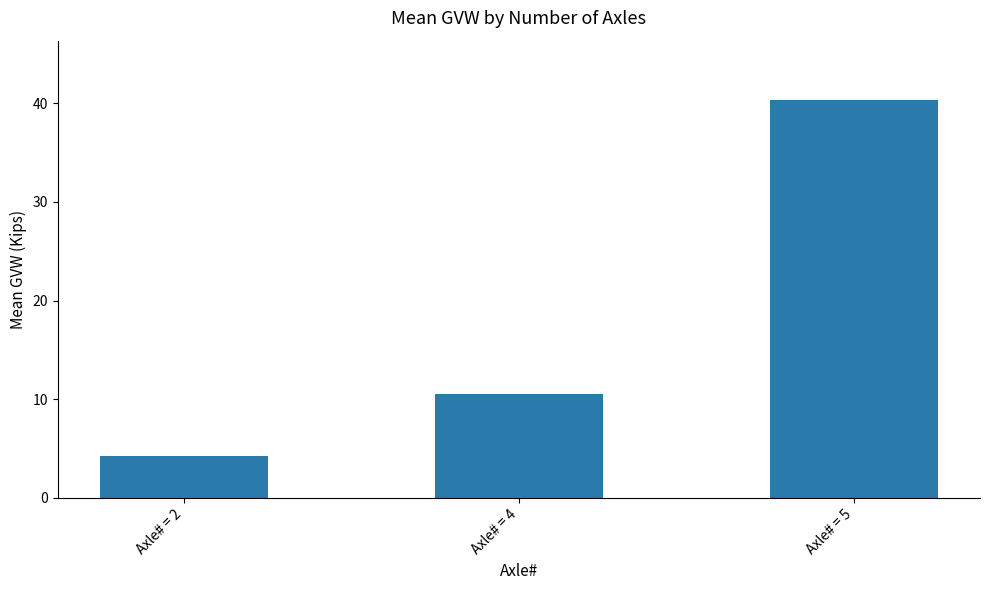

How many series are shown in this chart?

1